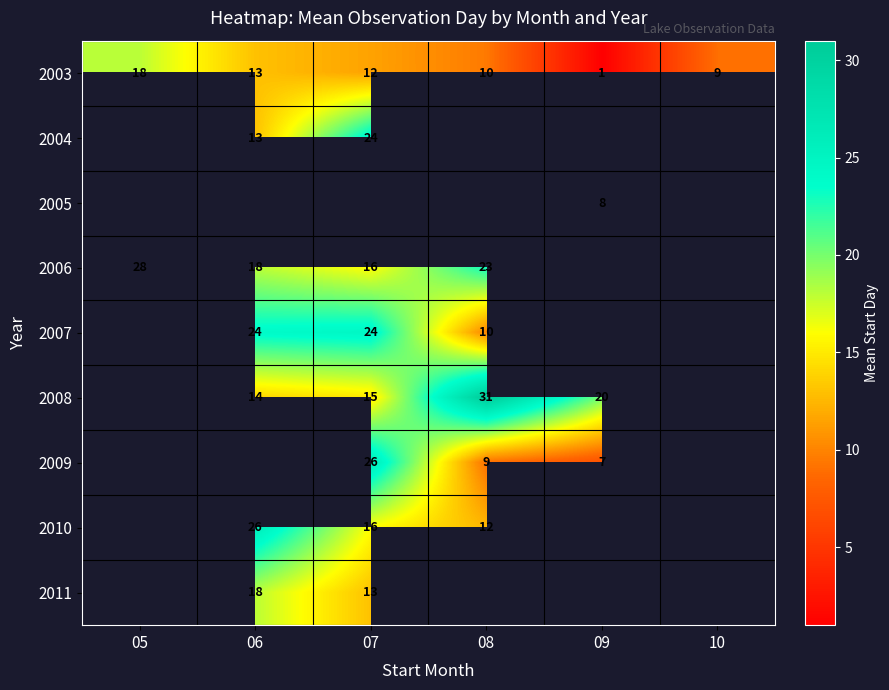

Rank the categories by 2003 value from highest to lowest.

05, 06, 07, 08, 10, 09